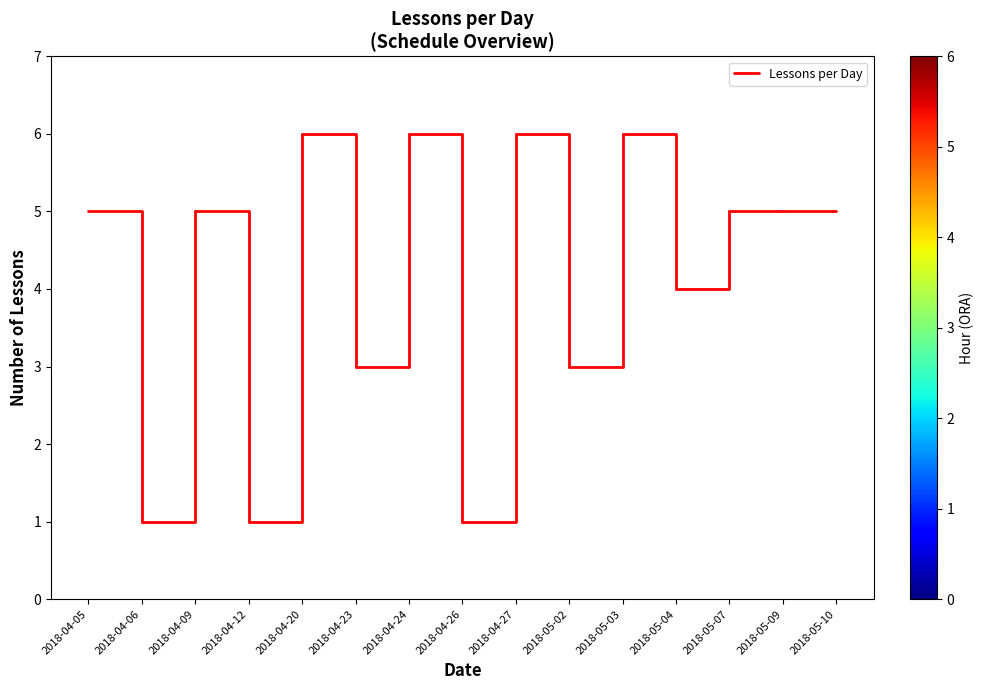

How many series are shown in this chart?

1